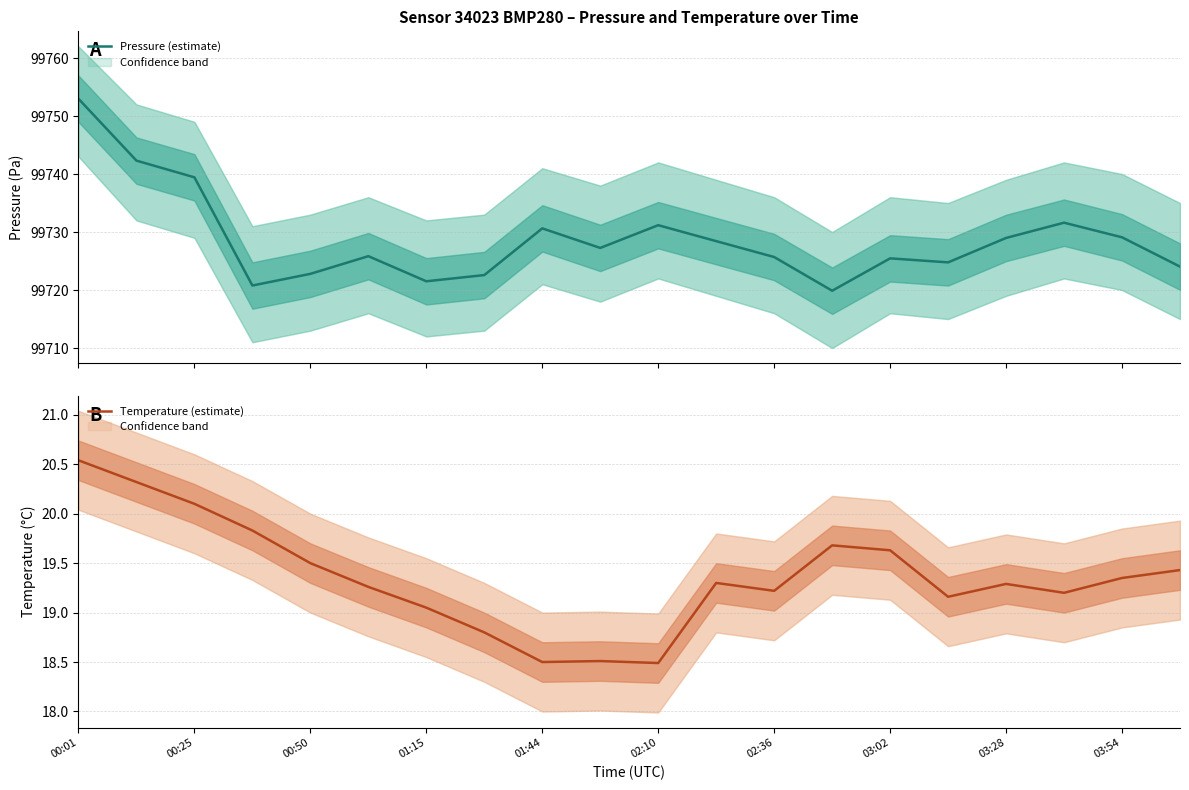

At which label does Temperature (estimate) first exceed 19?

00:01